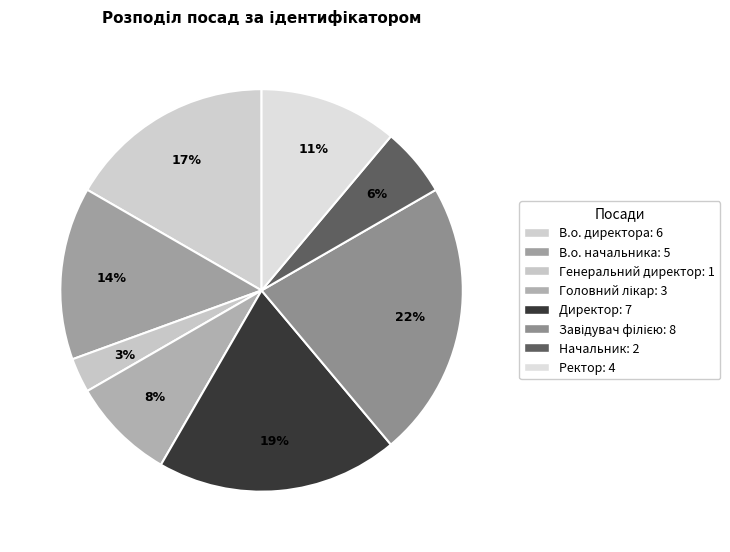

How many segments does this pie chart have?

8